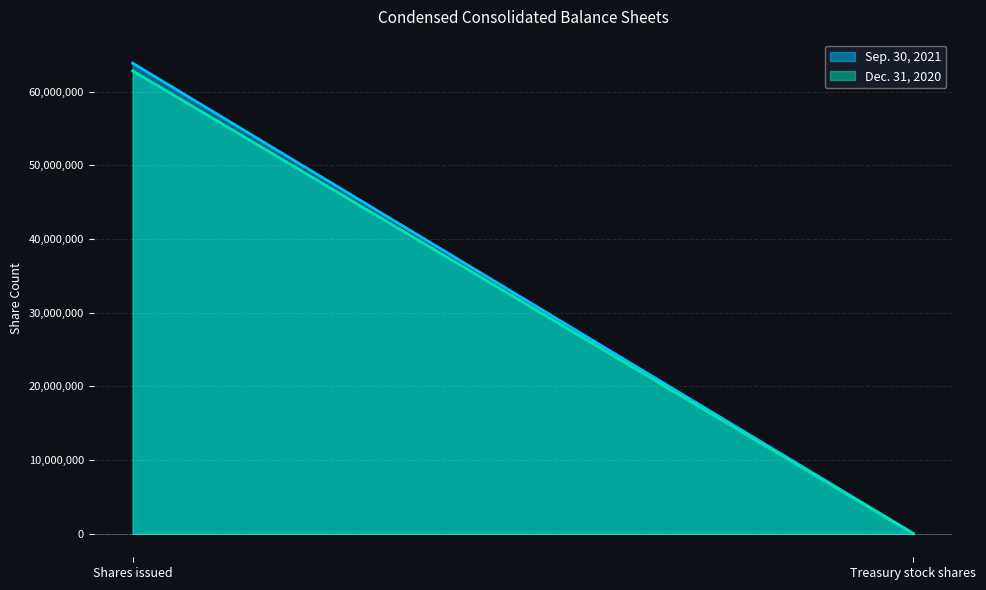

Is it true that Sep. 30, 2021 equals 39149628 at Shares issued?

False